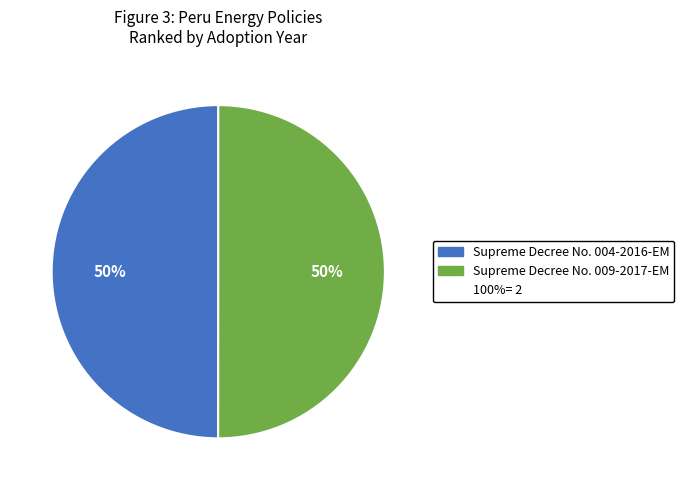

To the nearest percent, what is the average slice percentage?

50%